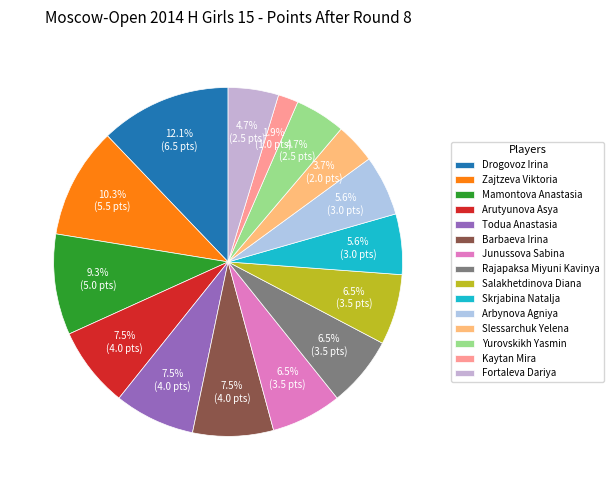

To the nearest percent, what is the difference between the largest and smallest slice percentages?

10%